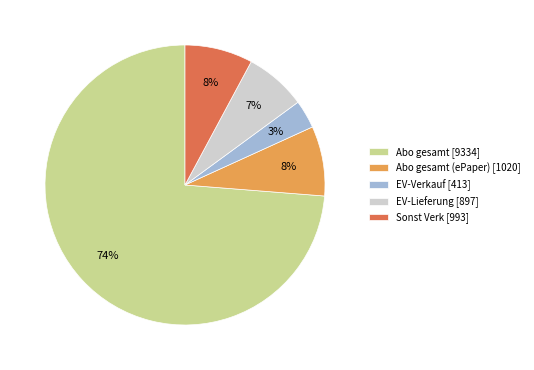

Is the sum of Abo gesamt [9334] and Abo gesamt (ePaper) [1020] greater than half?

Yes